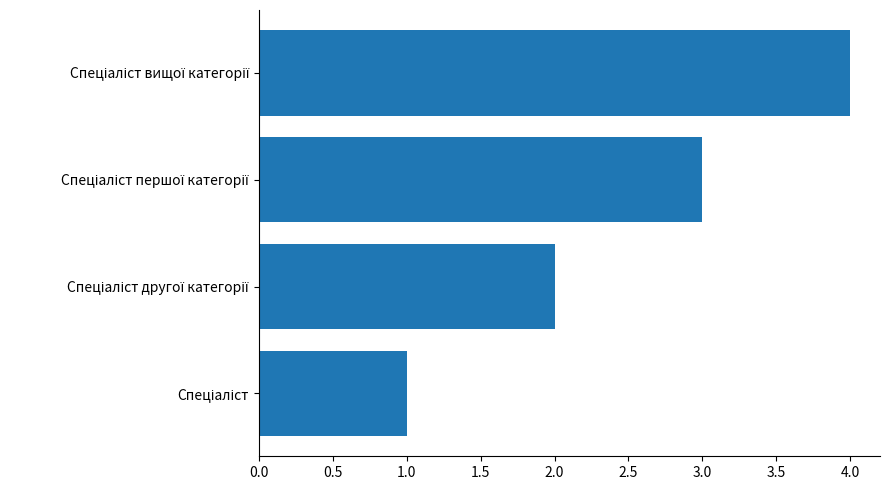

What is the maximum value shown in the chart?

4